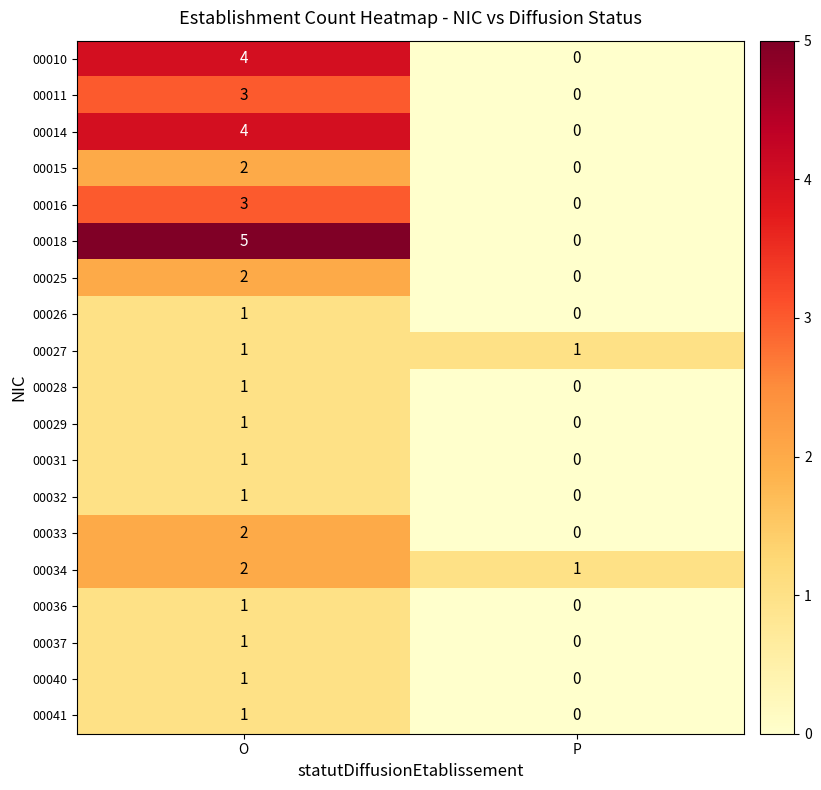

The value of 00034 at O is 1. True or false?

False